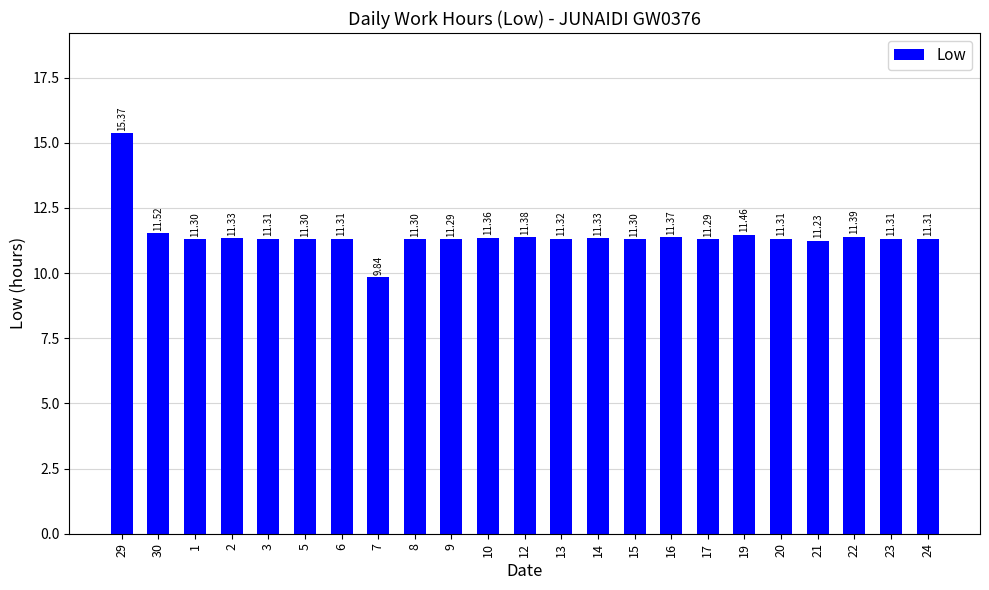

Reading left to right, extract all data points from this chart.

15.4	11.5	11.3	11.3	11.3	11.3	11.3	9.8	11.3	11.3	11.4	11.4	11.3	11.3	11.3	11.4	11.3	11.5	11.3	11.2	11.4	11.3	11.3